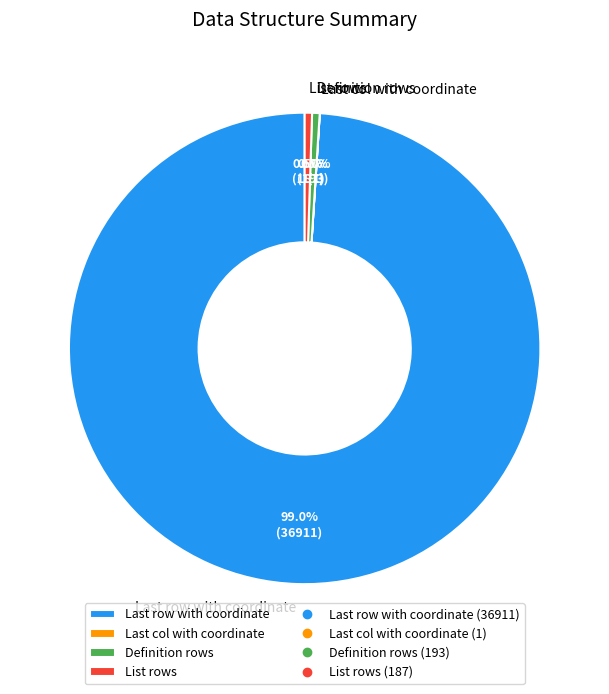

Is there a majority slice in this chart?

Yes